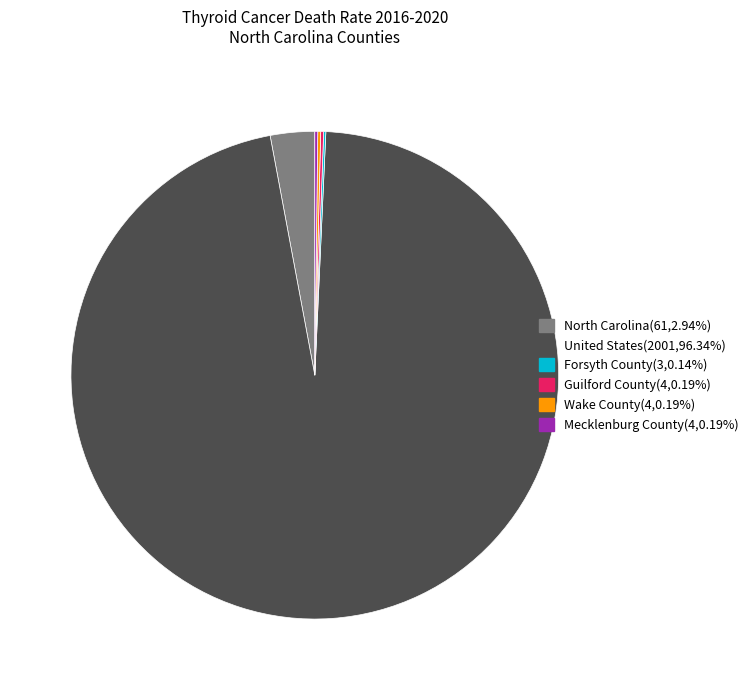

Is there a majority slice in this chart?

Yes